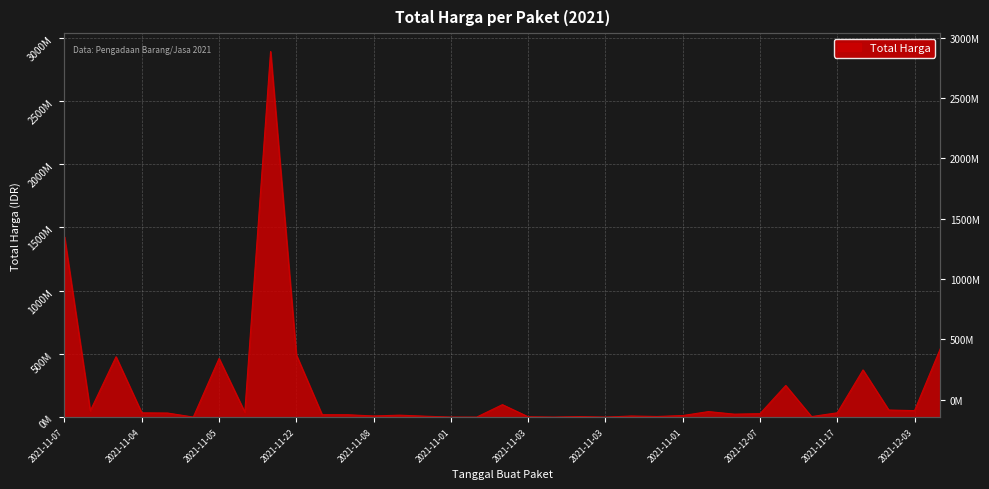

Count the number of data series in this chart.

1